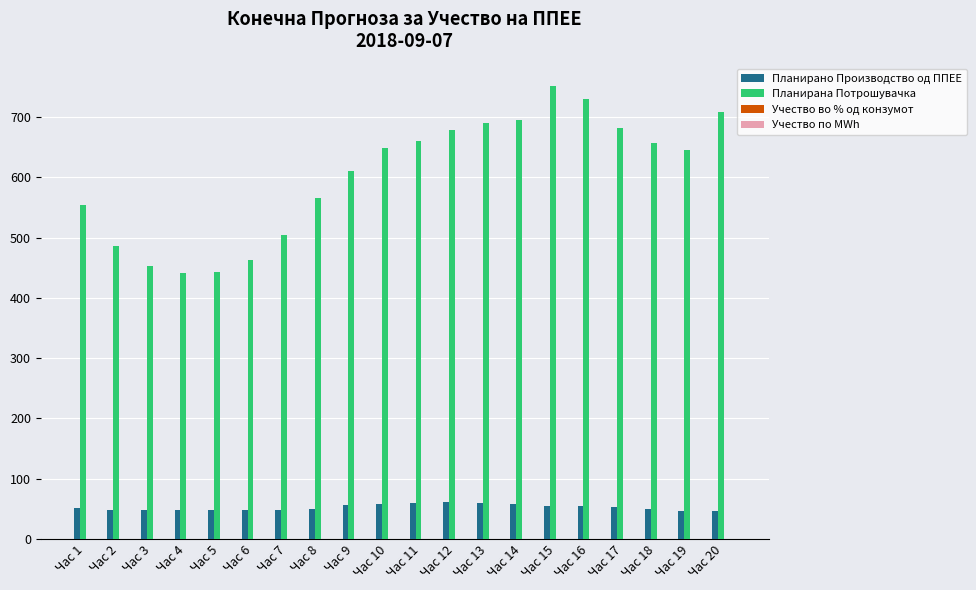

How many series are shown in this chart?

4